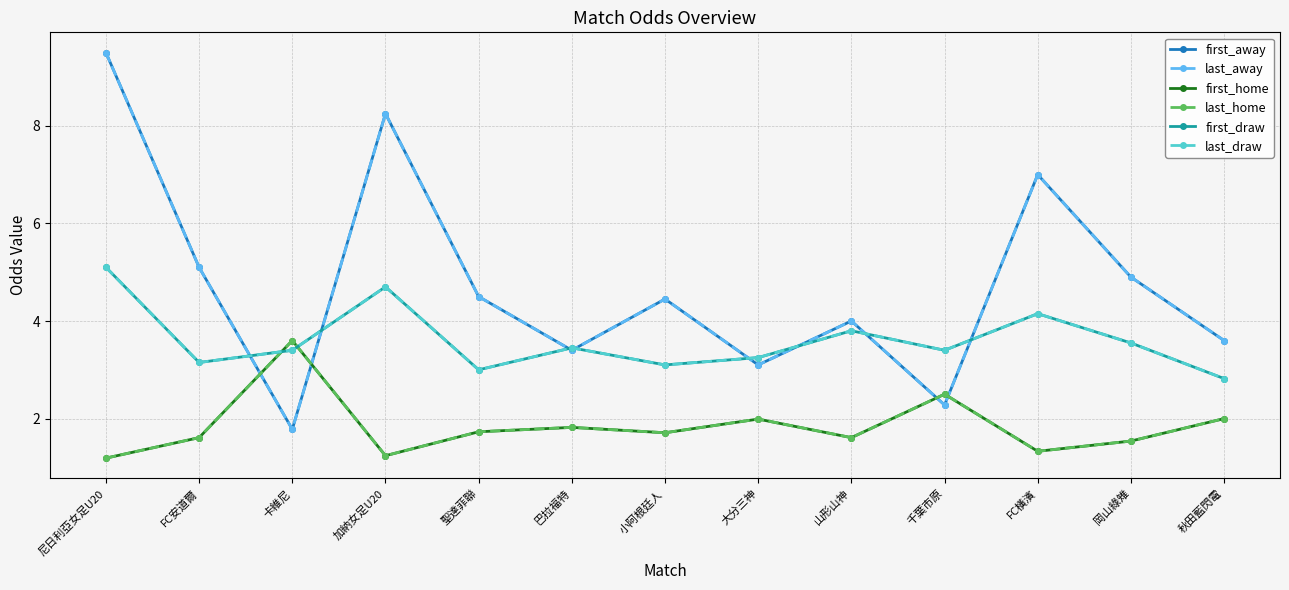

What is the value of the first_draw point at the 12th from the left?

3.5